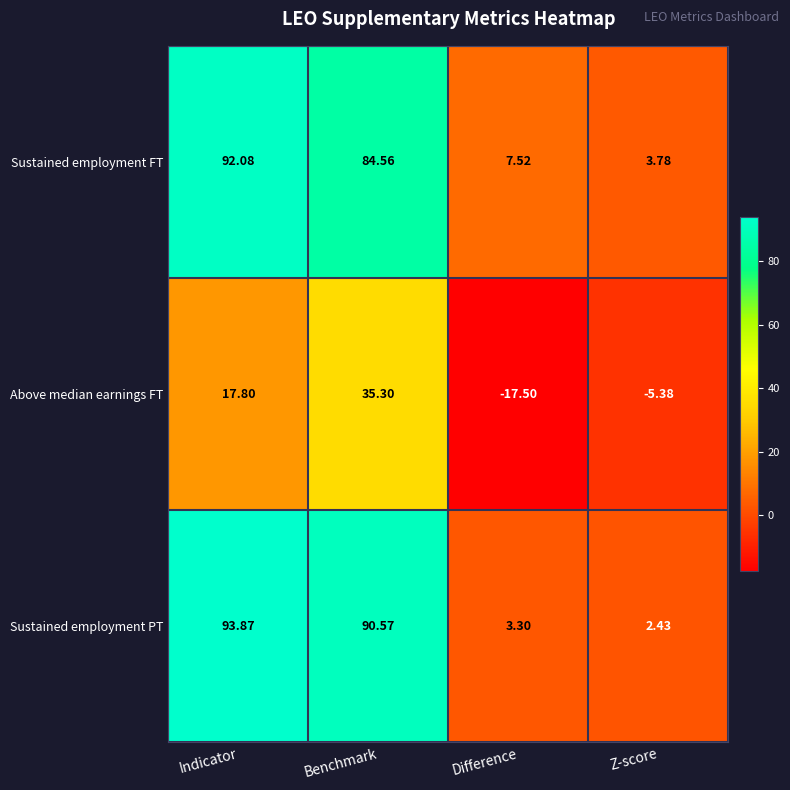

At which label is Above median earnings FT closest to 8?

Indicator